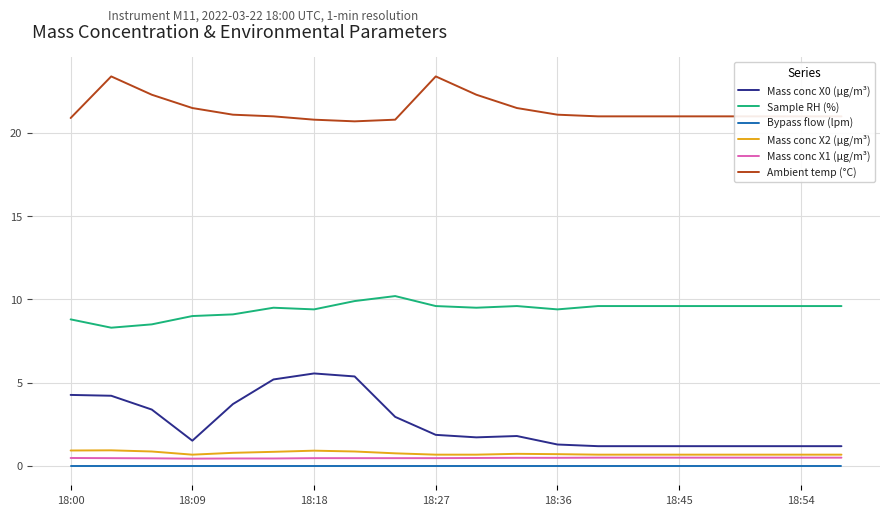

True or false: Ambient temp (°C) and Mass conc X0 (μg/m³) intersect in this chart.

False